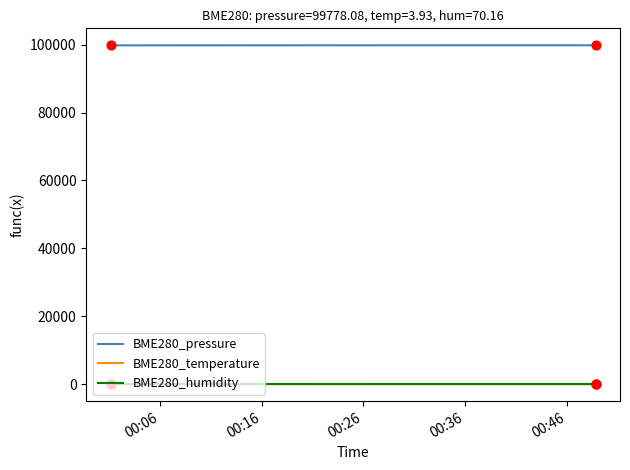

Which series has the largest total across all categories?

BME280_pressure